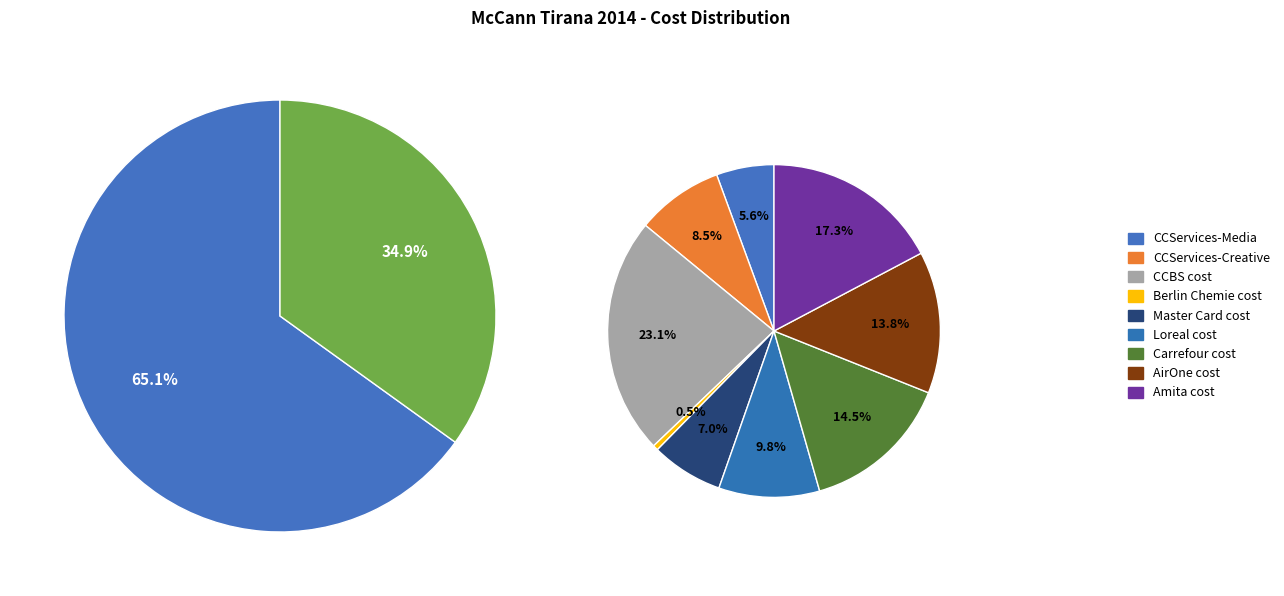

Does any single category account for the majority?

No